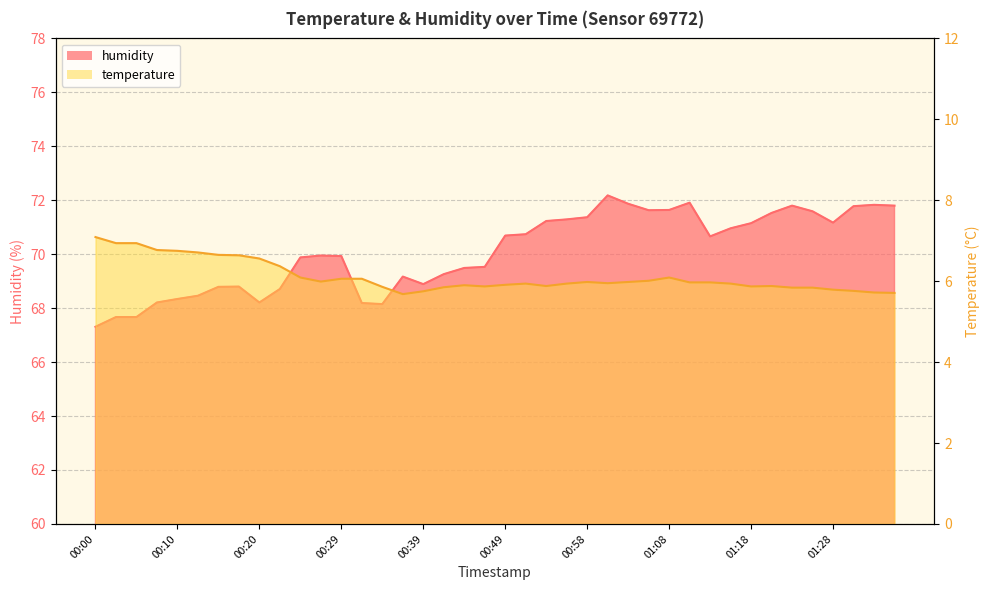

What is the value of the humidity point at the 23rd from the left?

71.2